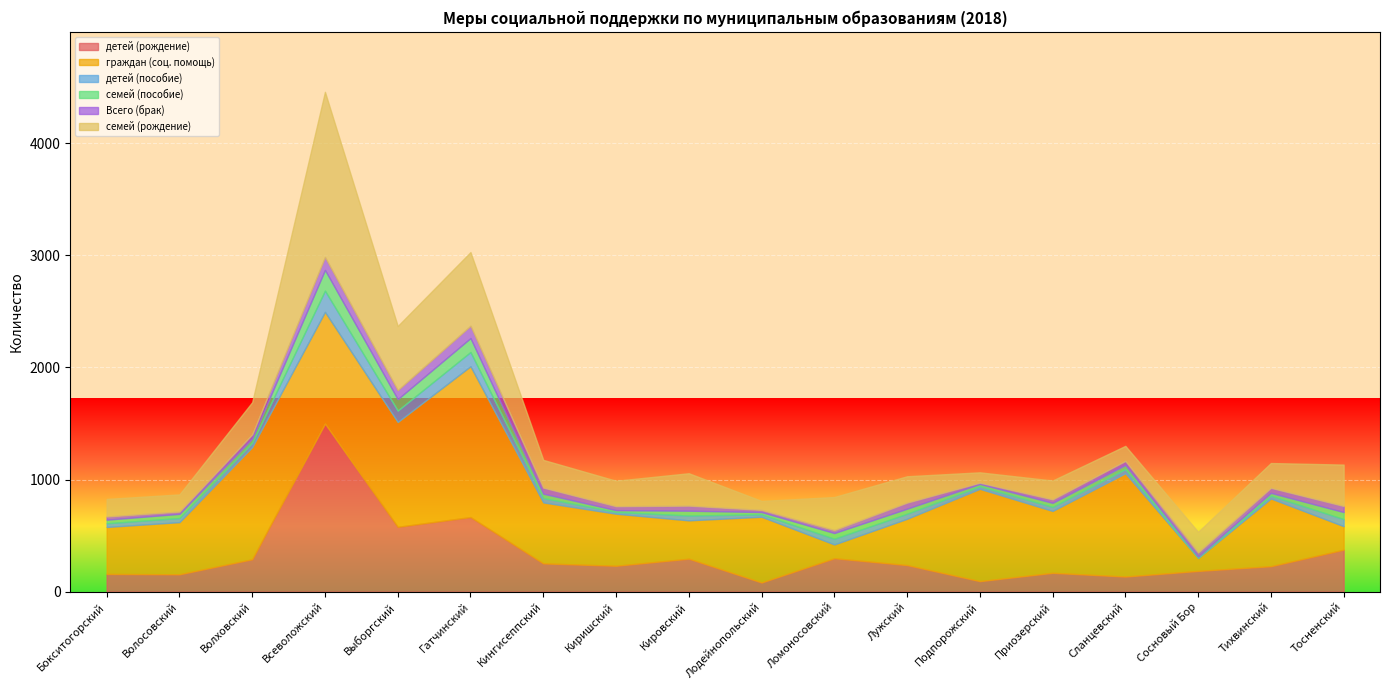

Is it true that семей (рождение) equals 657 at Гатчинский?

True